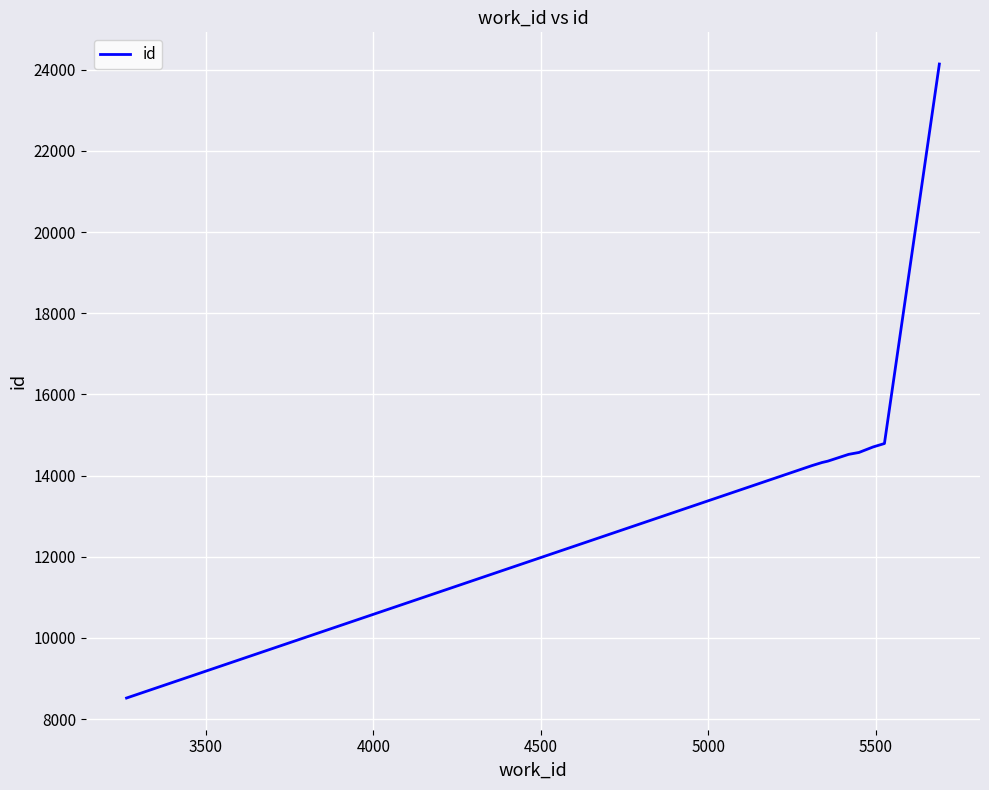

What is the smallest value displayed?

8521